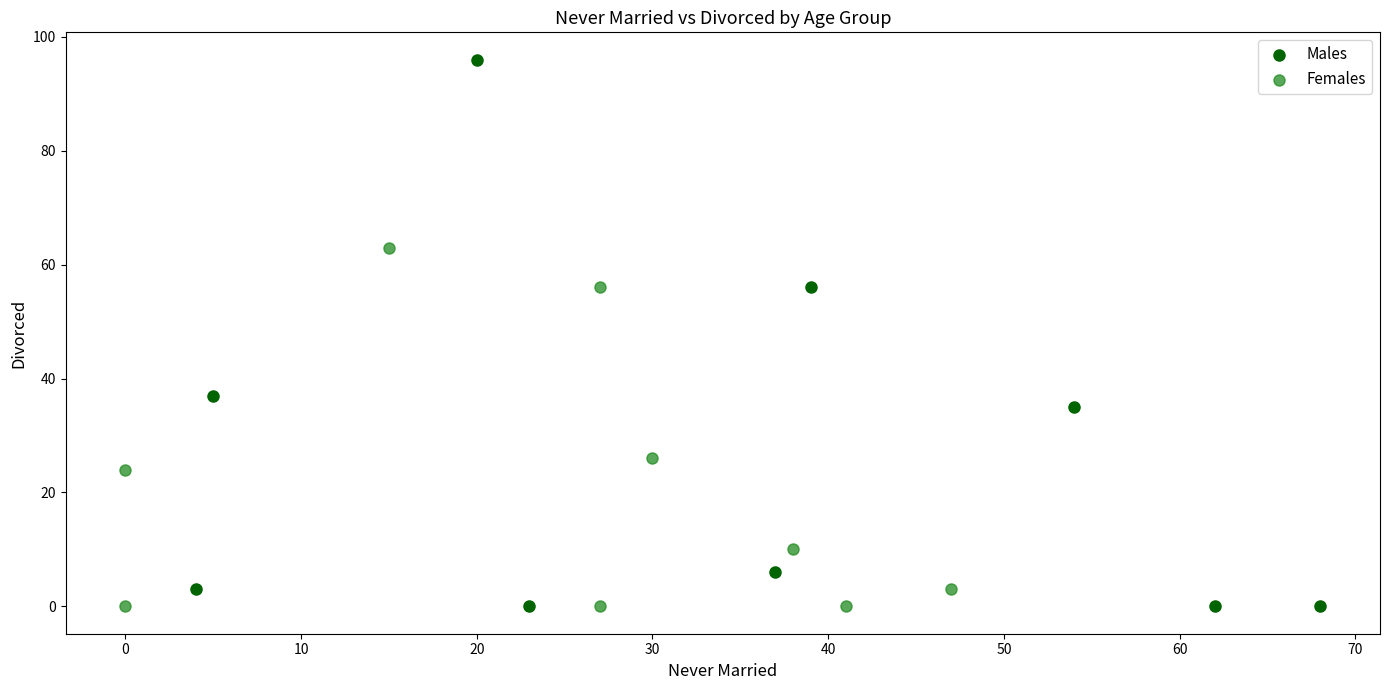

Which series has the largest Y range (max minus min)?

Males